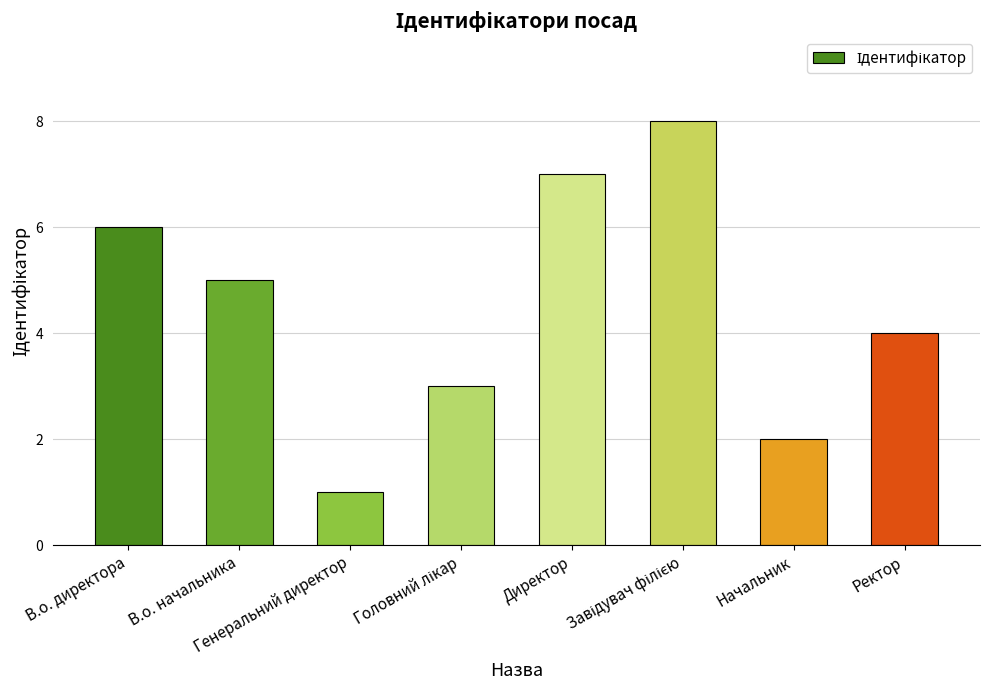

Where does the data first go above 5?

В.о. директора